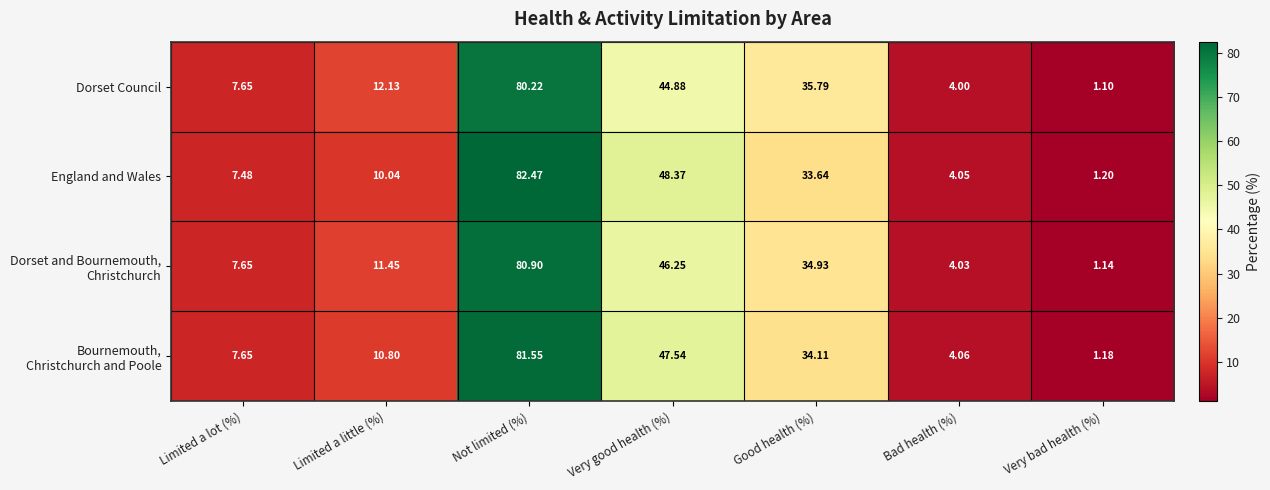

Which label corresponds to the smallest value in the chart?

Very bad health (%)